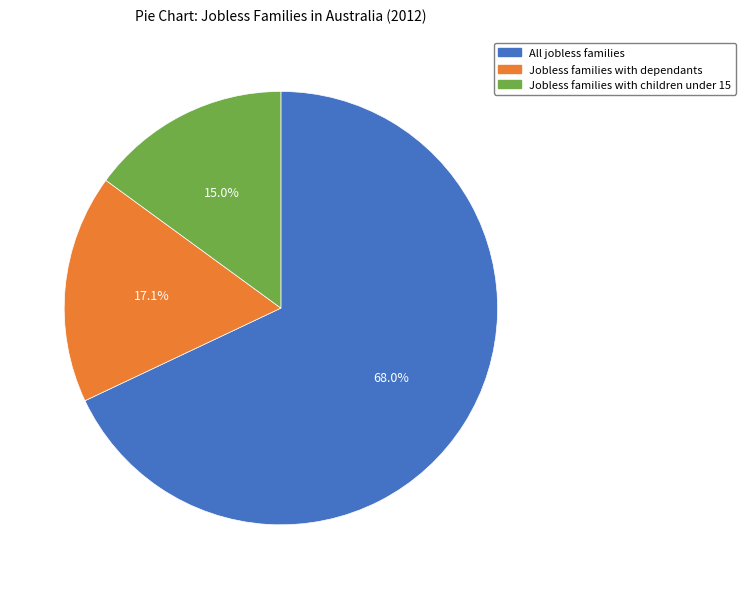

Which has a higher value, Jobless families with children under 15 or Jobless families with dependants?

Jobless families with dependants